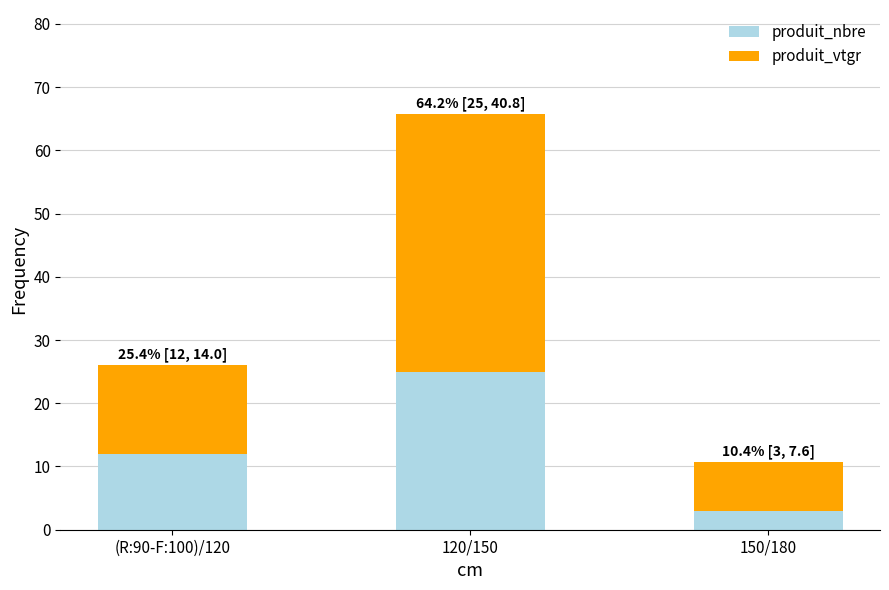

Is it true that produit_nbre equals 25.0 at 120/150?

True